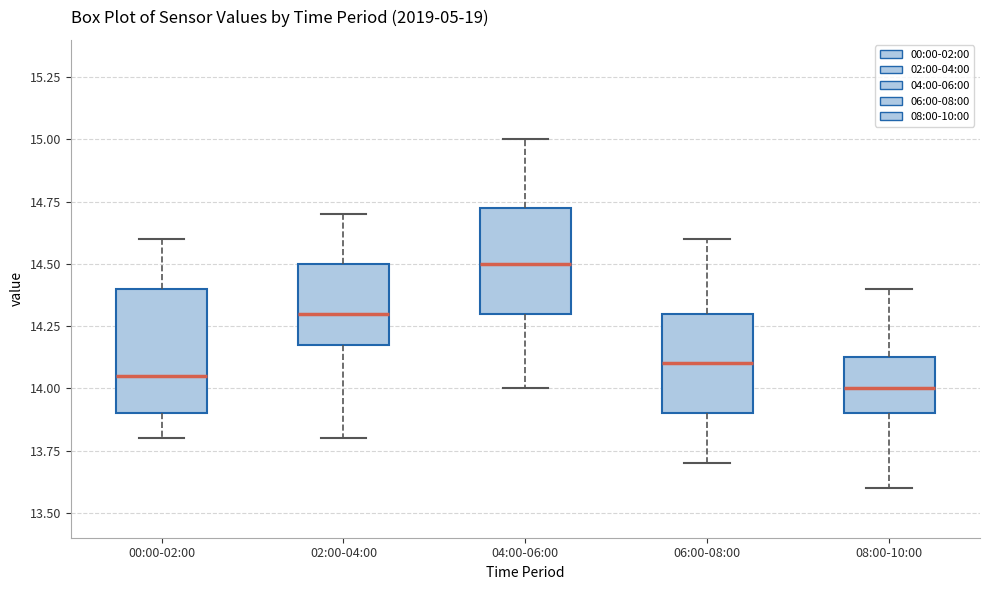

Reading left to right, transcribe this box plot: for each box, give where its median line is, the range the box spans, and where its two whiskers end, as read against the y-axis. The values are not printed on the chart, so give them approximately, as read against the axis.

00:00-02:00: median 14.05, box 13.90 to 14.40, whiskers 13.80 to 14.60
02:00-04:00: median 14.30, box 14.20 to 14.50, whiskers 13.80 to 14.70
04:00-06:00: median 14.50, box 14.30 to 14.75, whiskers 14.00 to 15.00
06:00-08:00: median 14.10, box 13.90 to 14.30, whiskers 13.70 to 14.60
08:00-10:00: median 14.00, box 13.90 to 14.15, whiskers 13.60 to 14.40